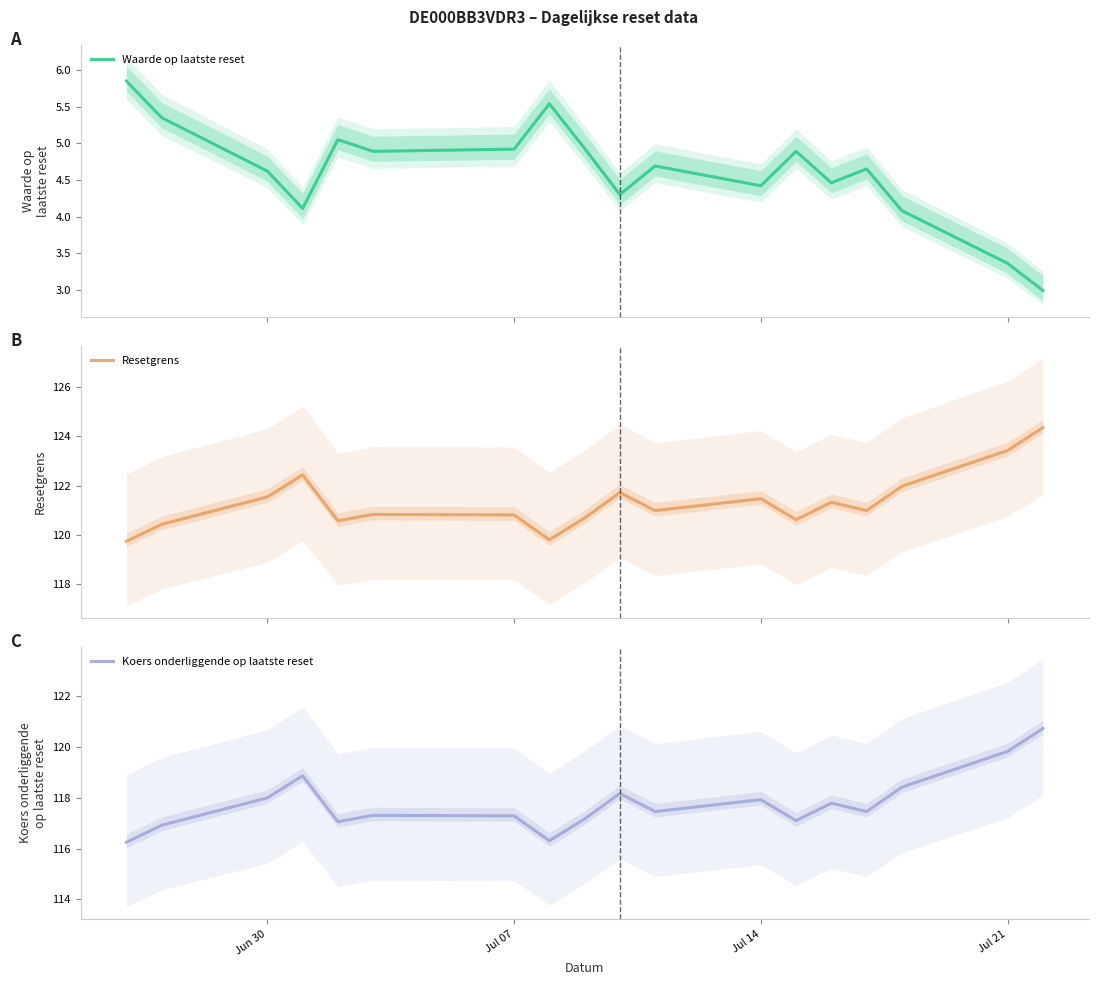

What is the smallest value displayed?

3.0